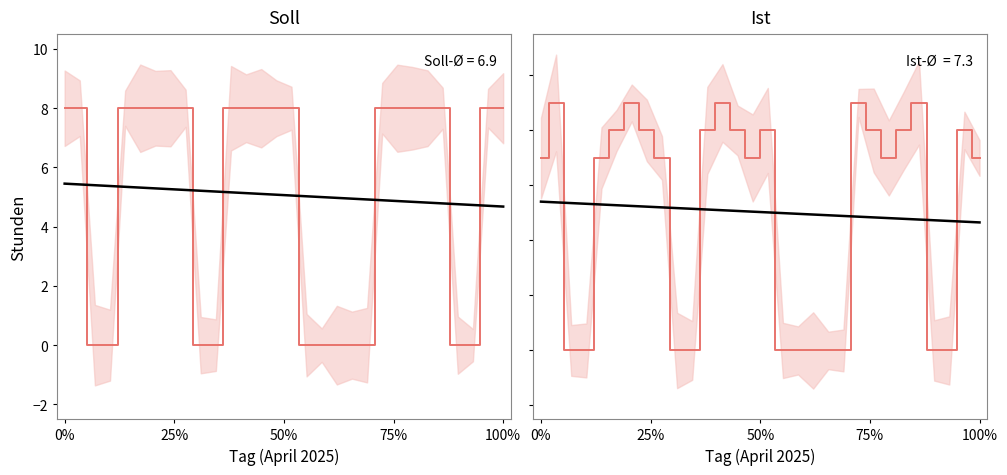

True or false: Soll has a value of 13.8 at 14.

False